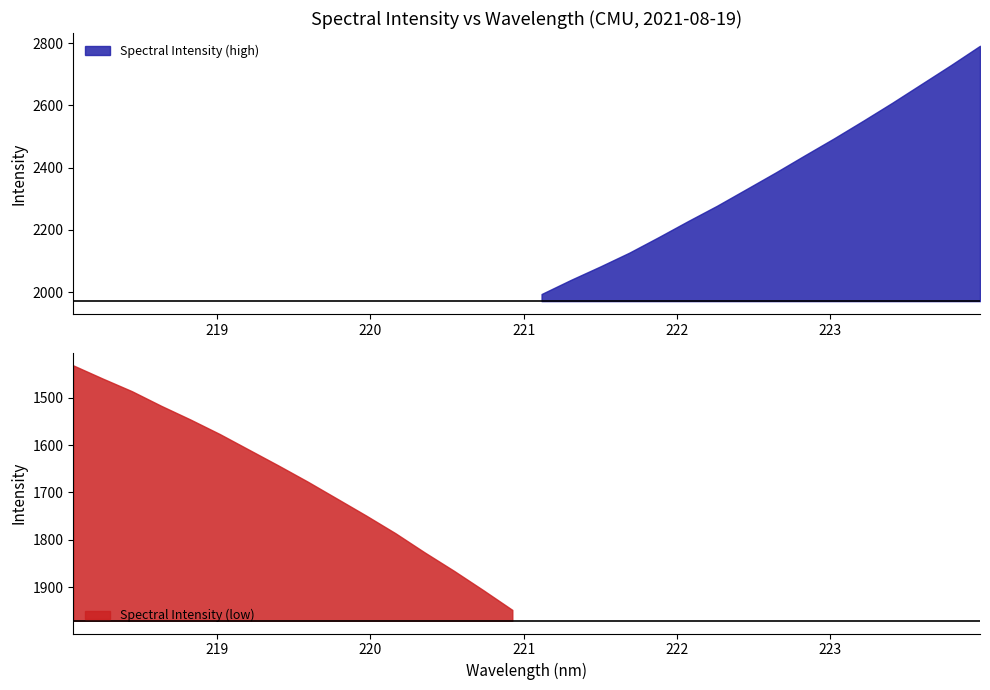

How many lines are shown in the chart?

1